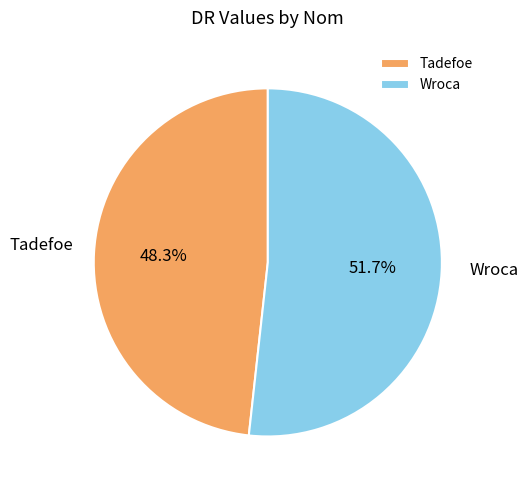

Count the number of slices in the pie.

2